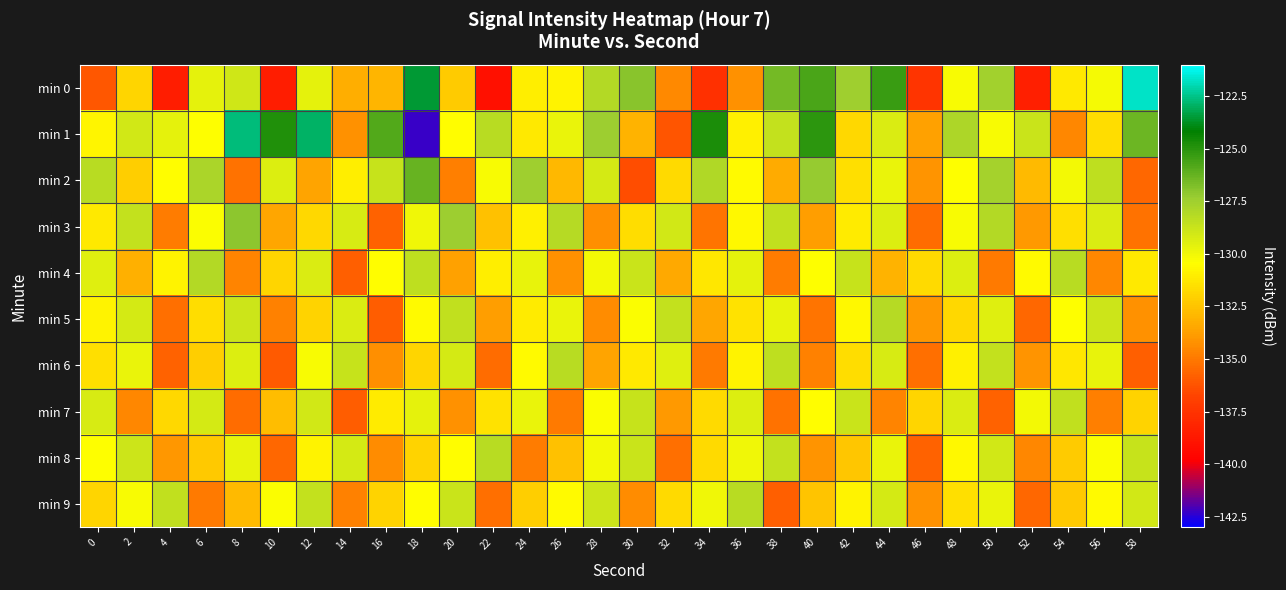

What is the total value across all series at 10?

-1327.4